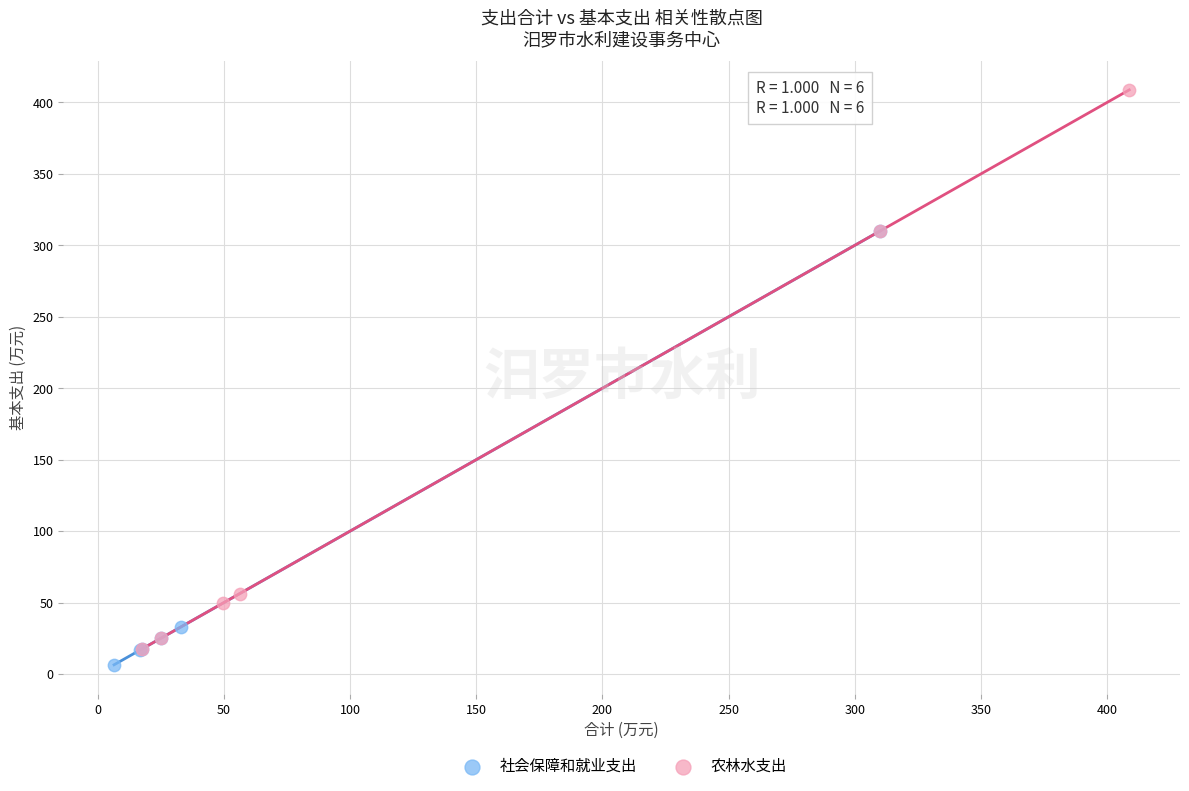

Which series reaches the minimum Y coordinate?

社会保障和就业支出